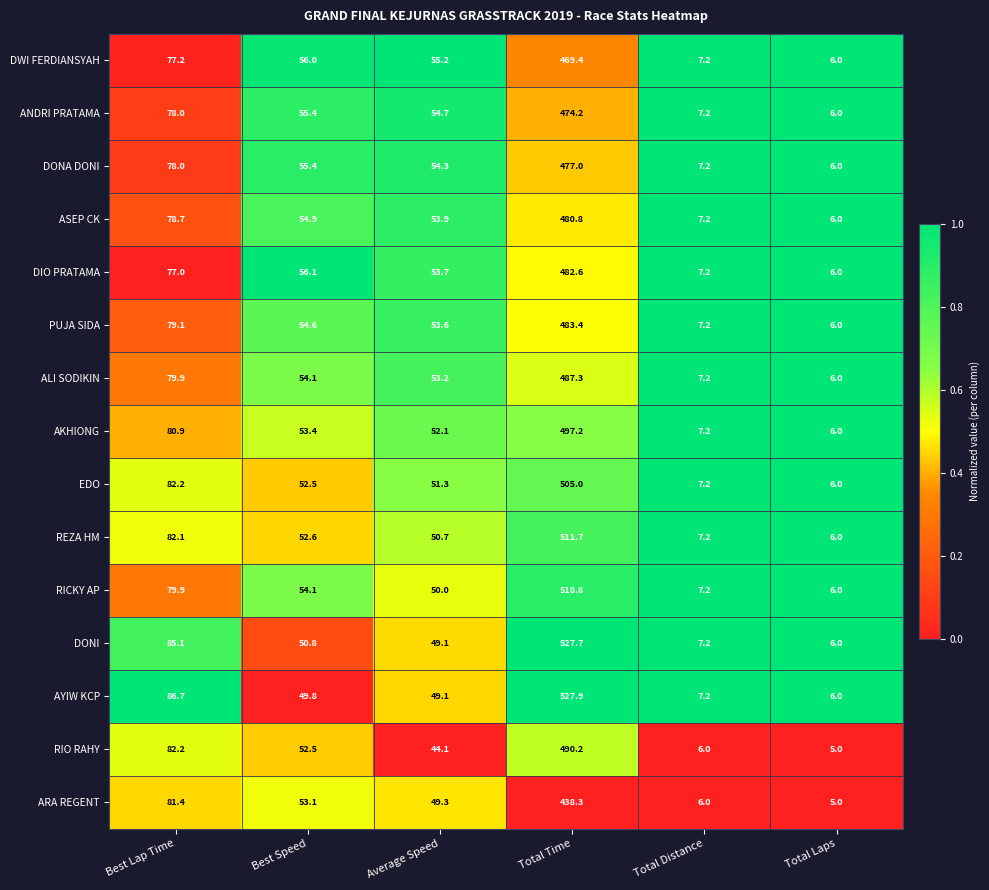

Which category has the highest value across all series?

Total Time